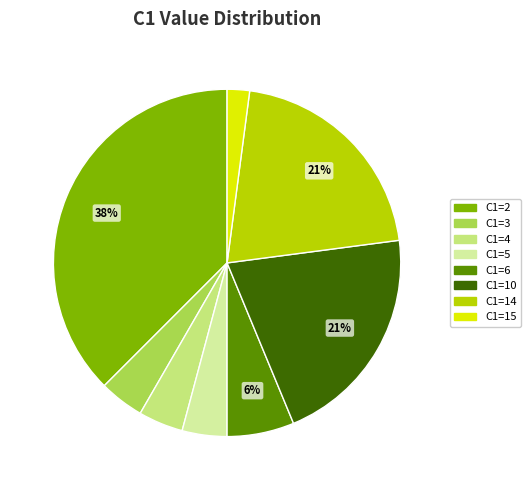

To the nearest percent, what percentage of the pie is C1=15?

2%